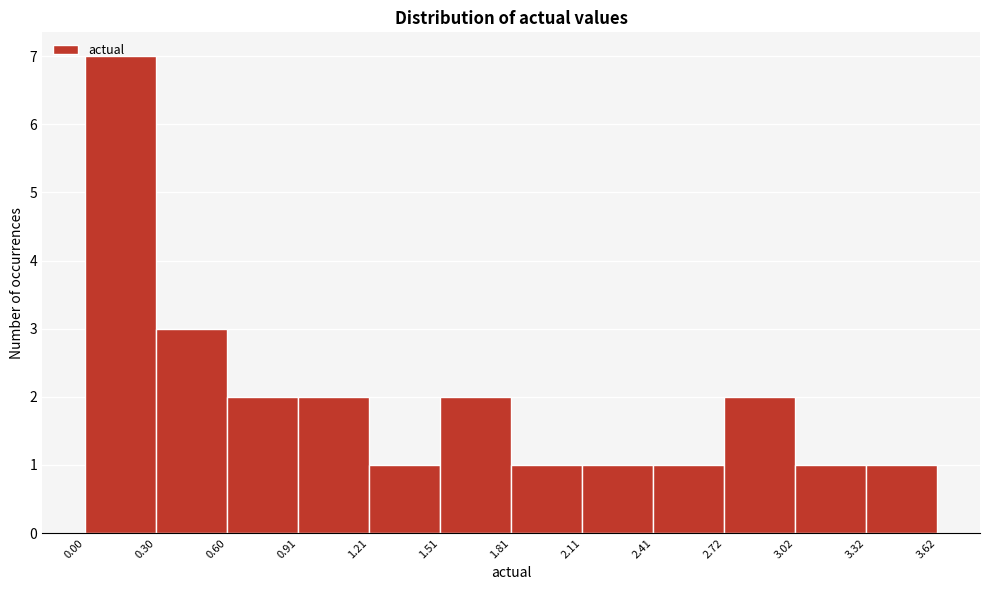

Which range on the x-axis has the tallest bar?

0.00 to 0.30